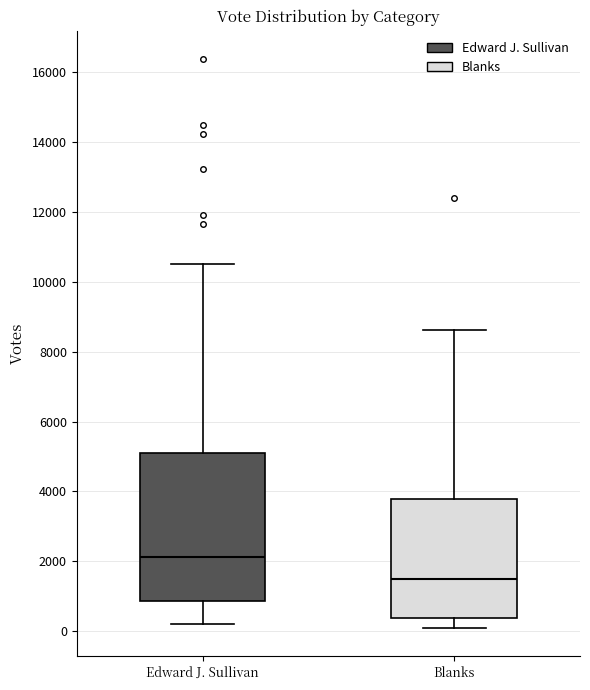

Which box is the tallest, from its lower edge to its upper edge?

Edward J. Sullivan